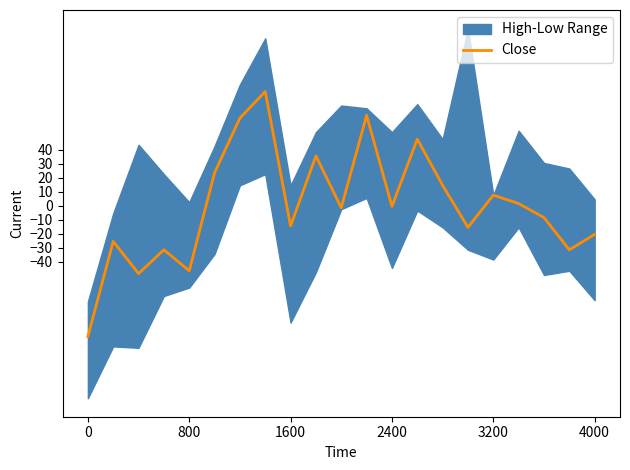

What is the smallest value displayed?

-93.5